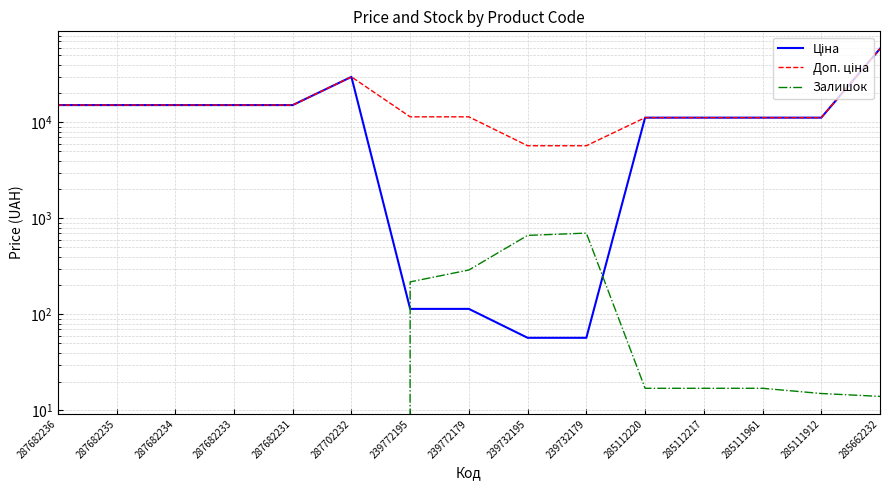

Reading right to left, what are all the values shown in this chart?

Ціна: 285662232=58426.5	285111912=11188.2	285111961=11188.2	285112217=11188.2	285112220=11188.2	239732179=57.0	239732195=57.0	239772179=114.1	239772195=114.1	287702232=29747.2	287682231=15120.0	287682233=15120.0	287682234=15120.0	287682235=15120.0	287682236=15120.0
Доп. ціна: 285662232=58426.5	285111912=11188.2	285111961=11188.2	285112217=11188.2	285112220=11188.2	239732179=5705.0	239732195=5705.0	239772179=11410.0	239772195=11410.0	287702232=29747.2	287682231=15120.0	287682233=15120.0	287682234=15120.0	287682235=15120.0	287682236=15120.0
Залишок: 285662232=14.0	285111912=15.0	285111961=17.0	285112217=17.0	285112220=17.0	239732179=702.0	239732195=665.0	239772179=290.0	239772195=218.0	287702232=0.0	287682231=0.0	287682233=0.0	287682234=0.0	287682235=0.0	287682236=0.0